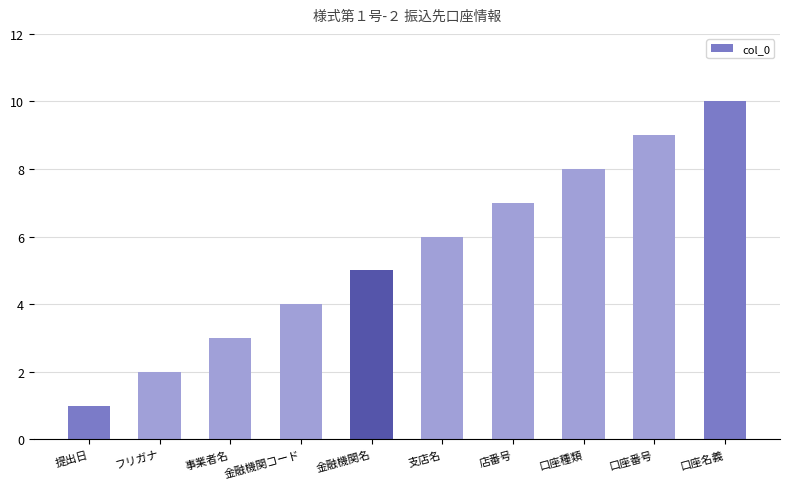

What is the change in value from フリガナ to 金融機関名?

+3